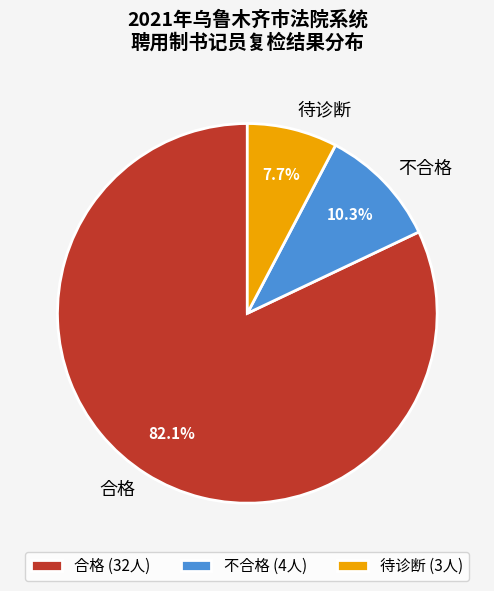

Which slice is the smallest?

待诊断